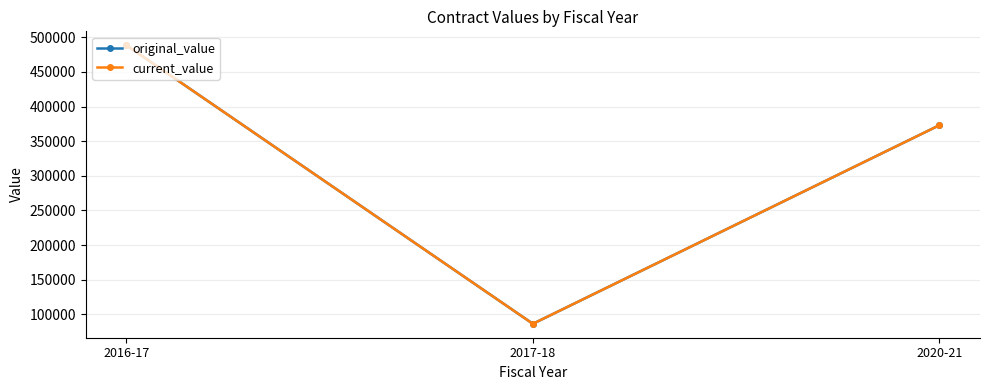

Which series has the largest total across all categories?

original_value